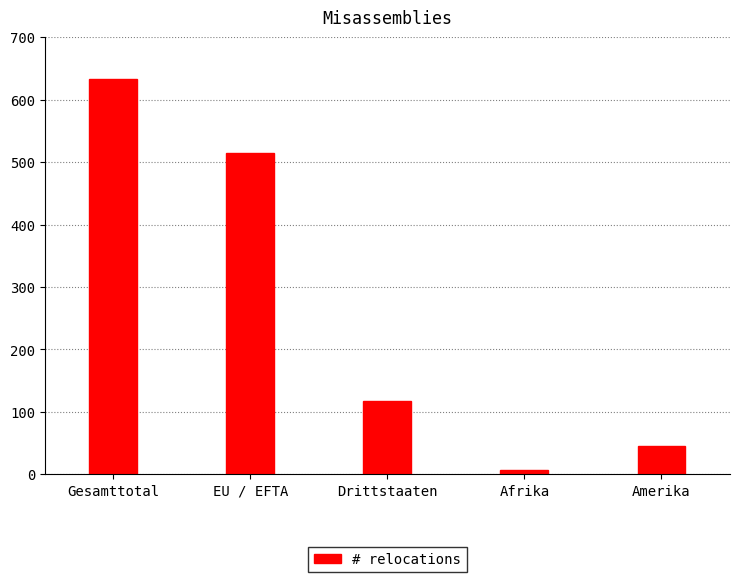

How many distinct data groups are displayed?

1